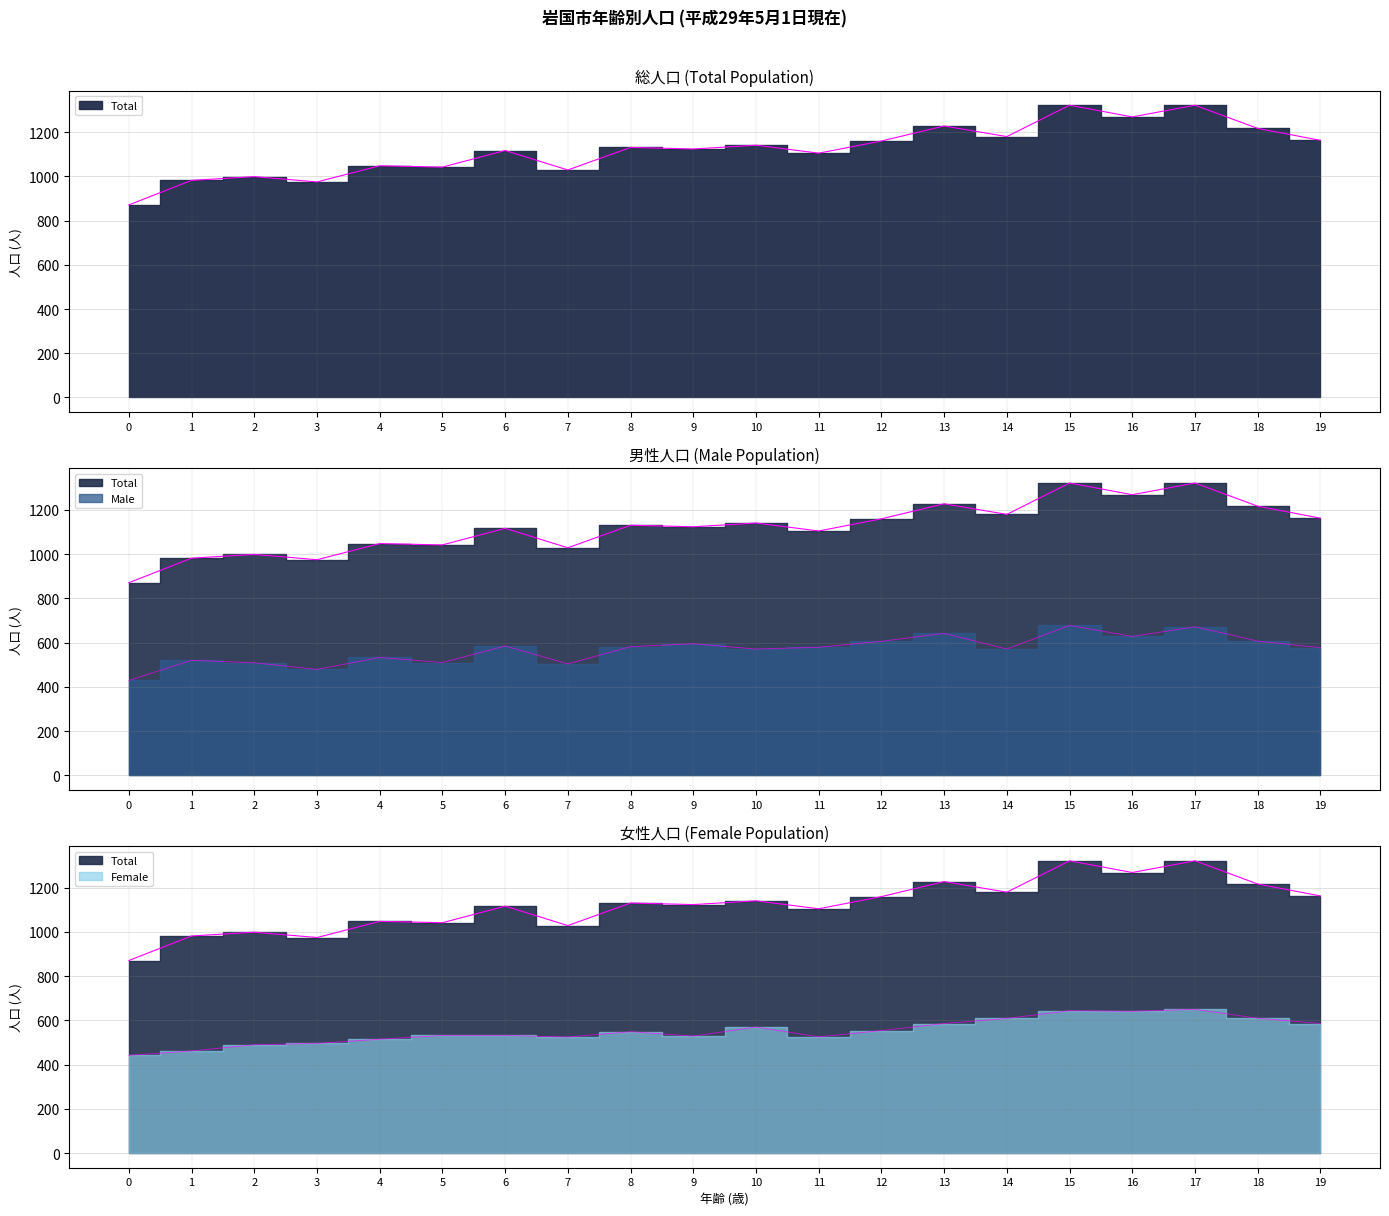

What is the average value of the Female series?

552